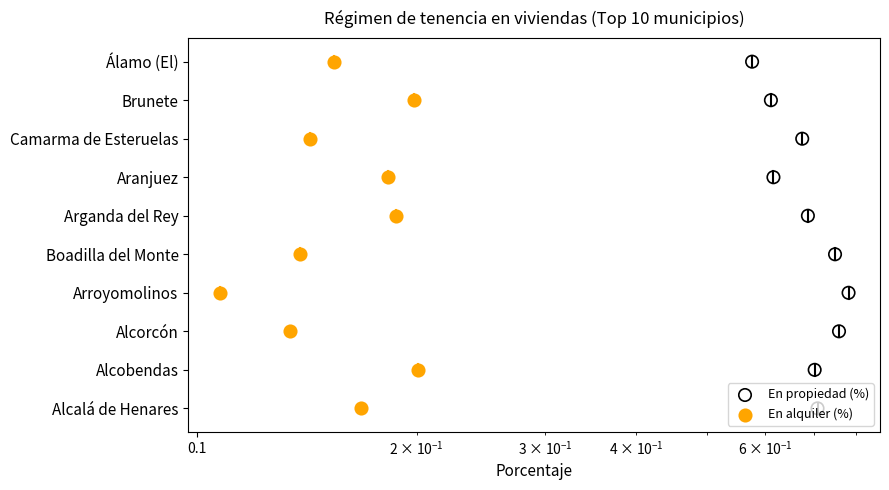

What are all the series names shown in the legend?

En propiedad (%), En alquiler (%)